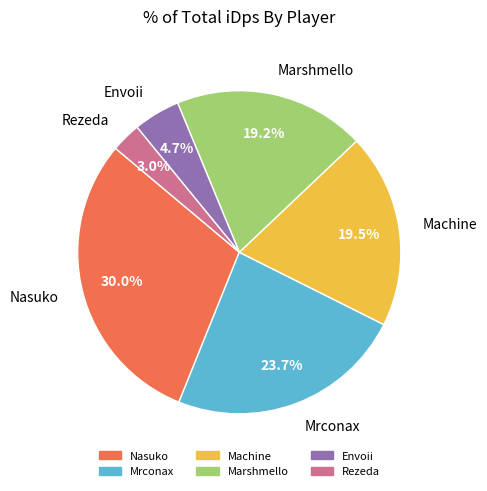

Is there a majority slice in this chart?

No